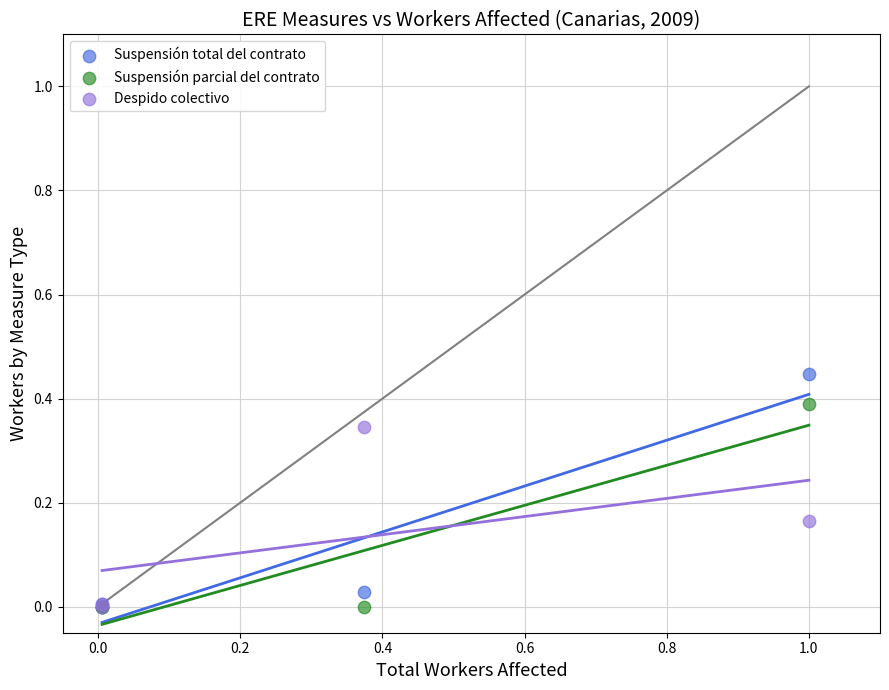

What are all the series names shown in the legend?

Suspensión total del contrato, Suspensión parcial del contrato, Despido colectivo